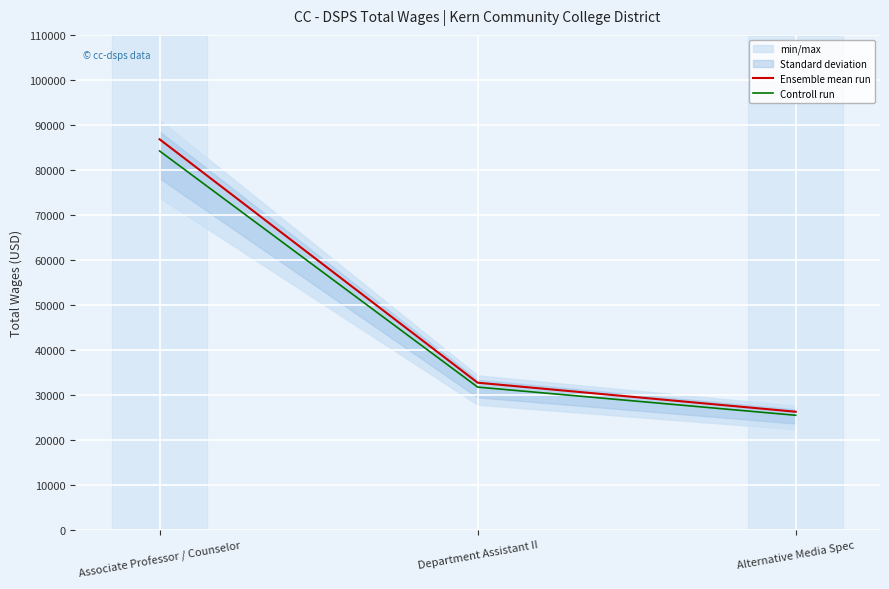

What is the value of the Ensemble mean run point at the 2nd from the left?

32666.0